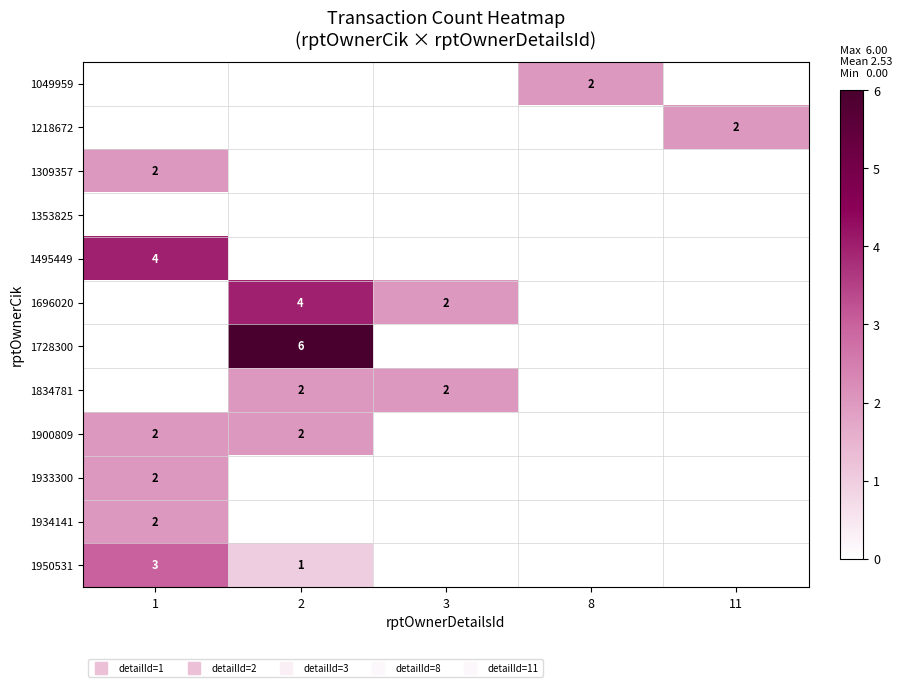

Which label corresponds to the smallest value in the chart?

1